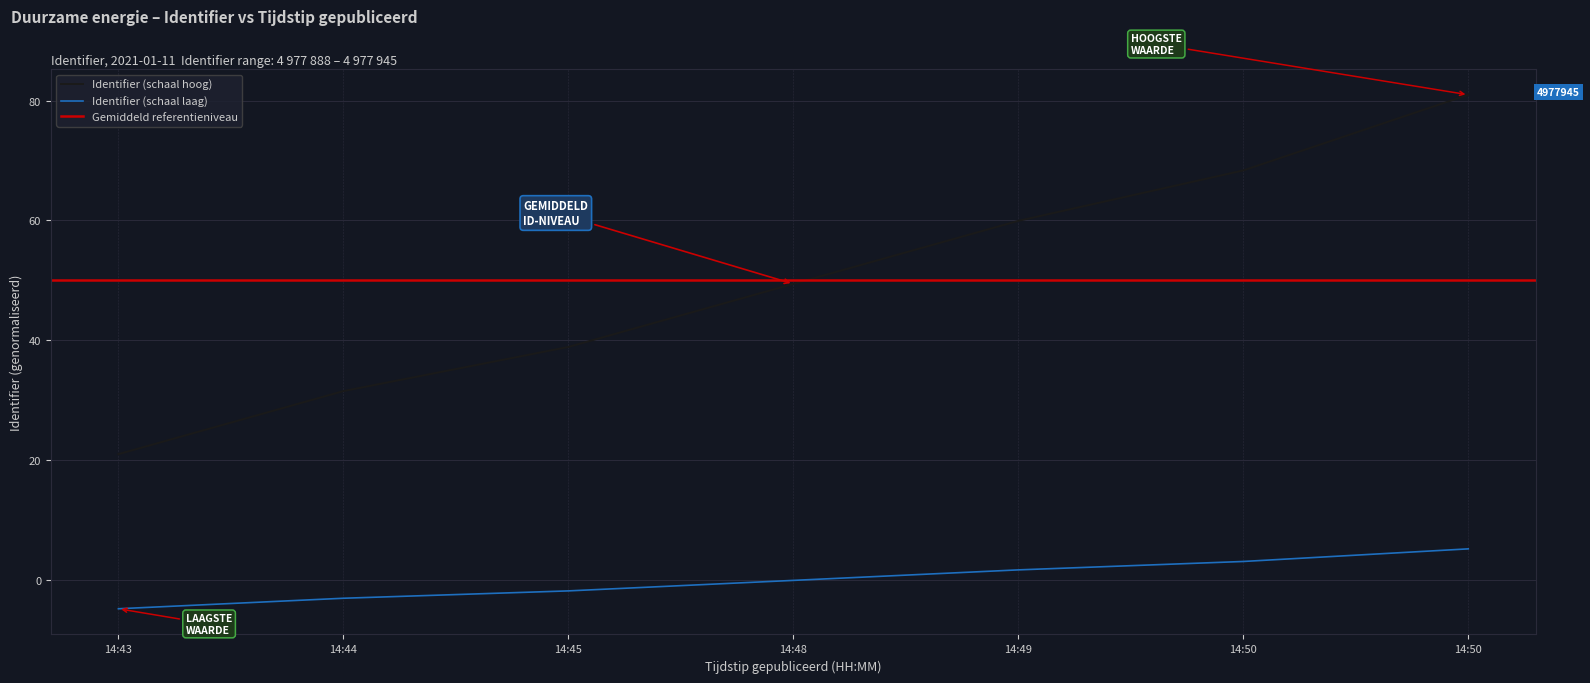

What is the change in value from 14:48 to 14:50?

+31.6